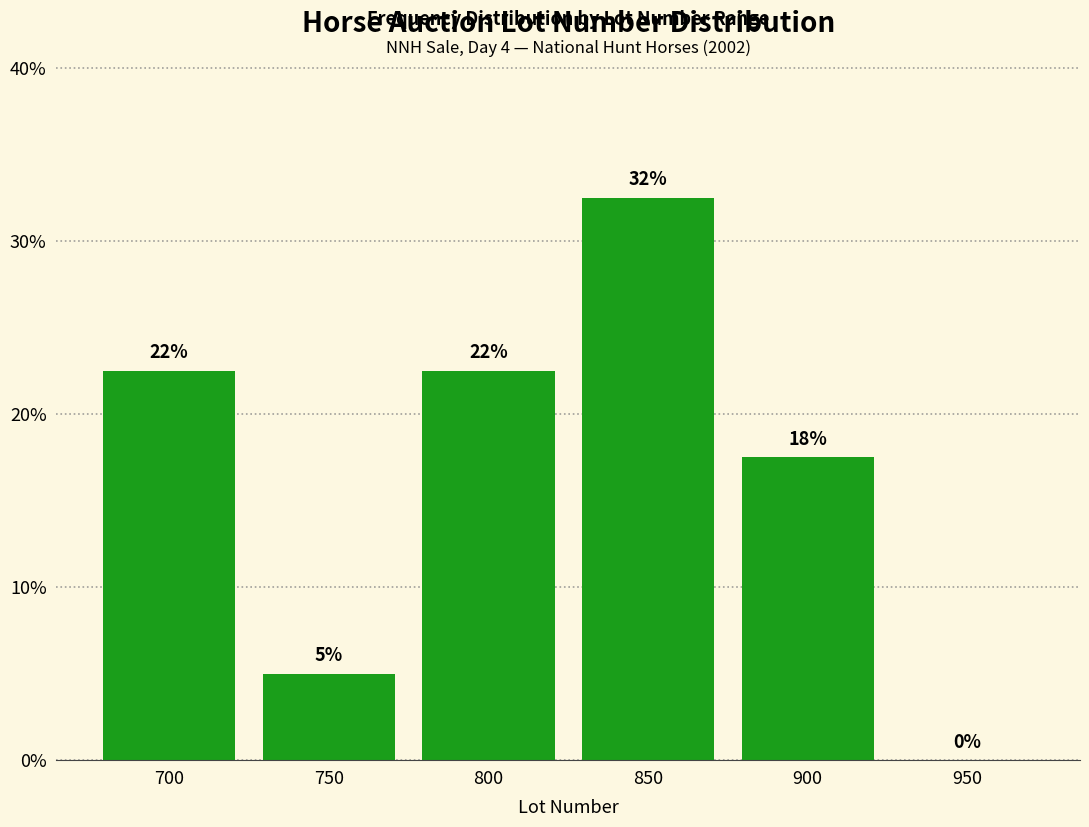

Are the bars horizontal?

No